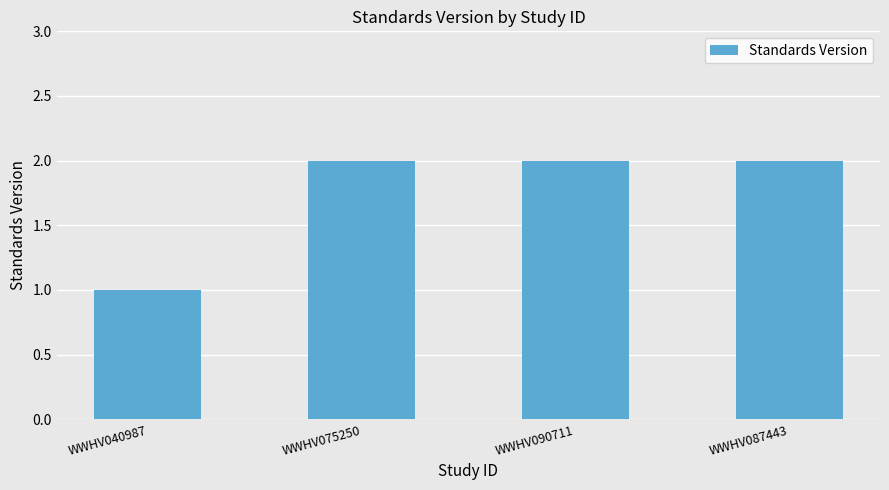

Reading right to left, list all the values displayed in this chart.

WWHV087443=2	WWHV090711=2	WWHV075250=2	WWHV040987=1